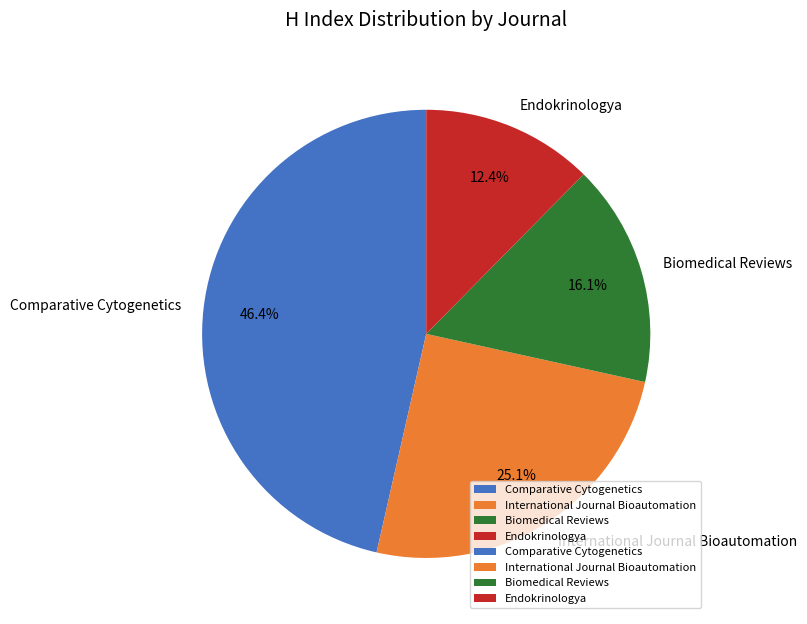

Between Endokrinologya and Comparative Cytogenetics, which is larger?

Comparative Cytogenetics